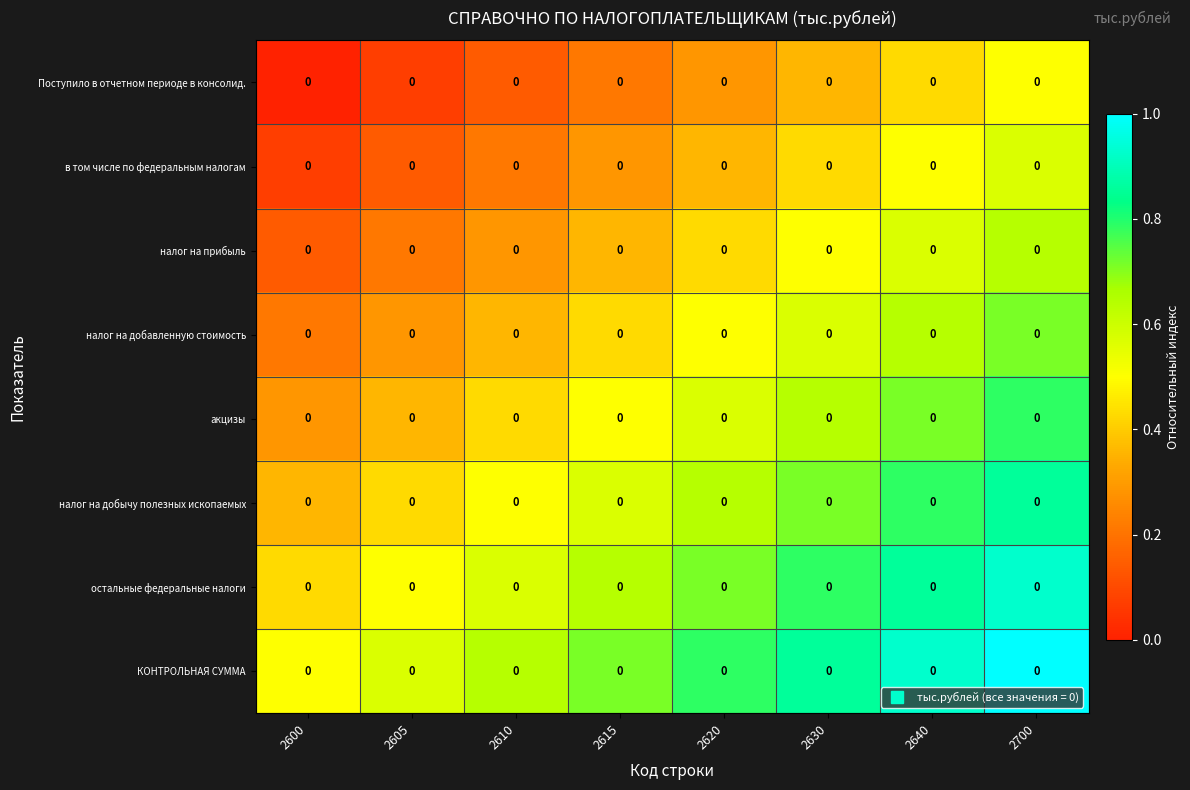

How many series are shown in this chart?

8